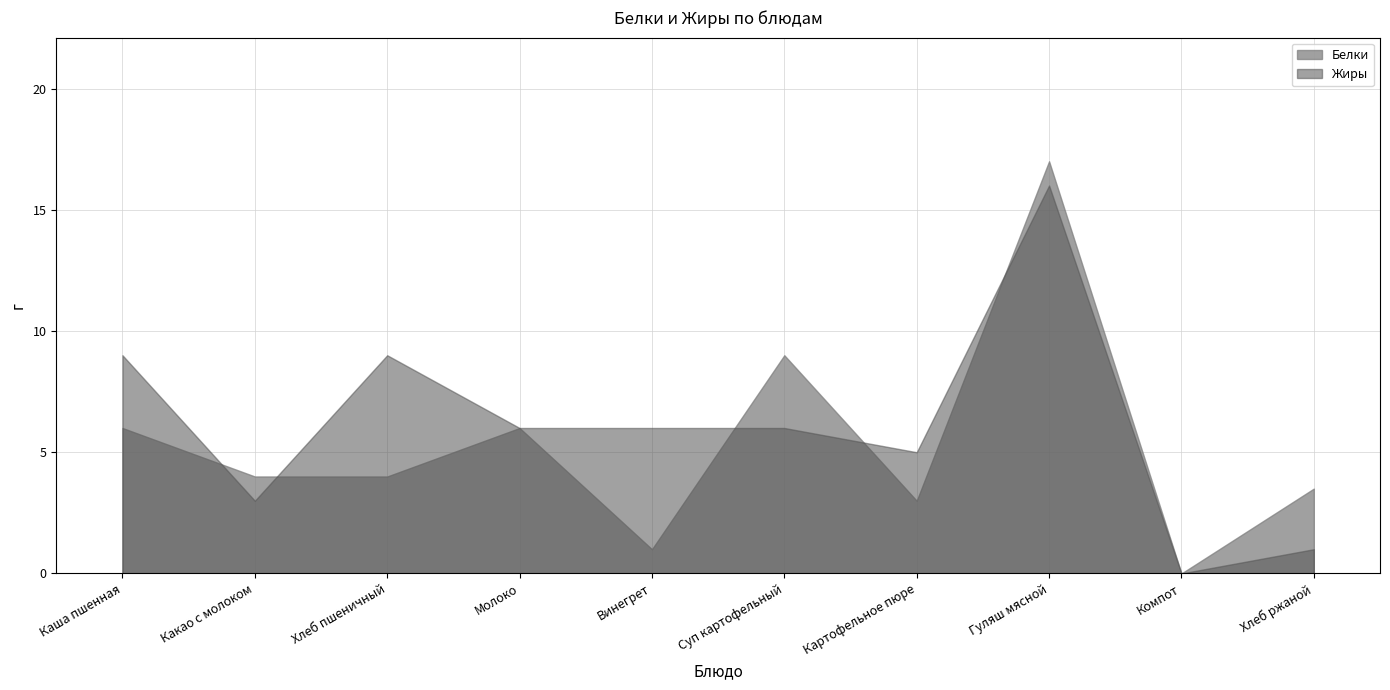

Where is Жиры nearest to the value 8?

Каша пшенная